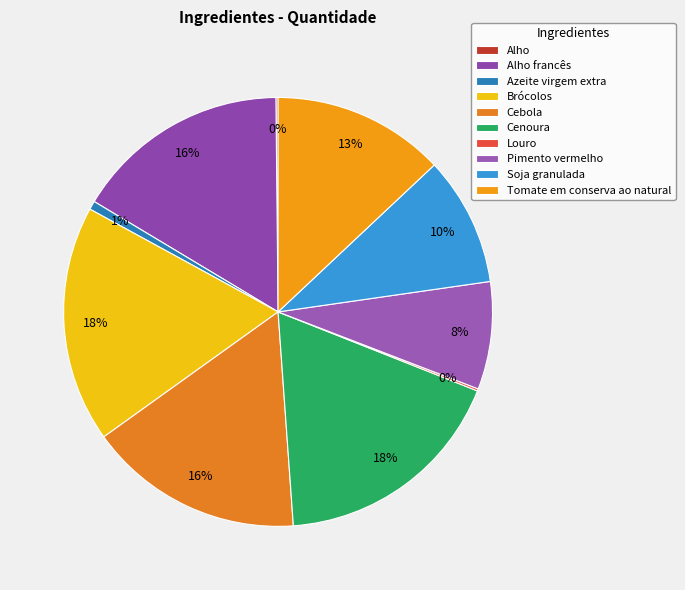

Which category has the biggest portion of the pie?

Brócolos